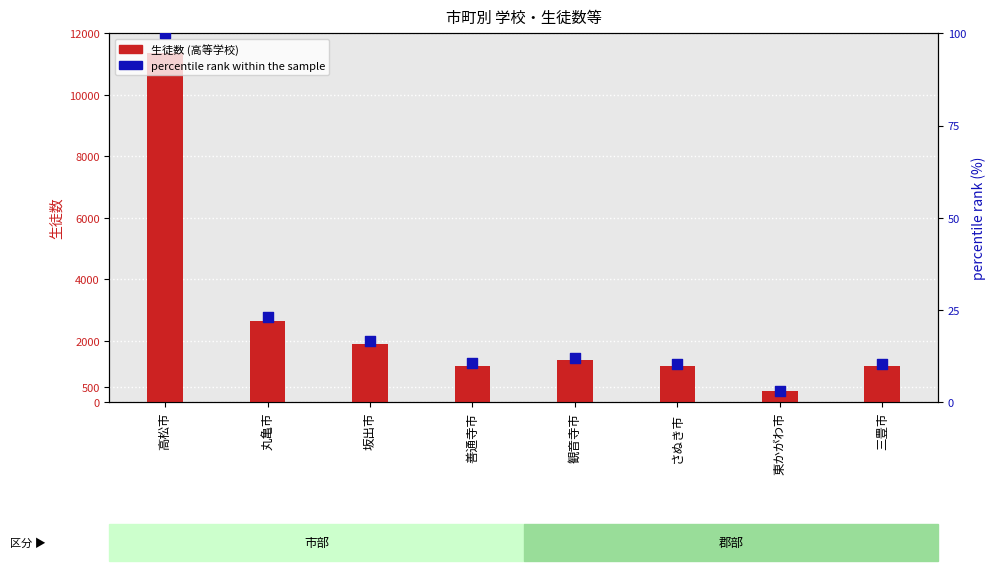

What are all the series names shown in the legend?

高等学校 生徒数, percentile rank within the sample